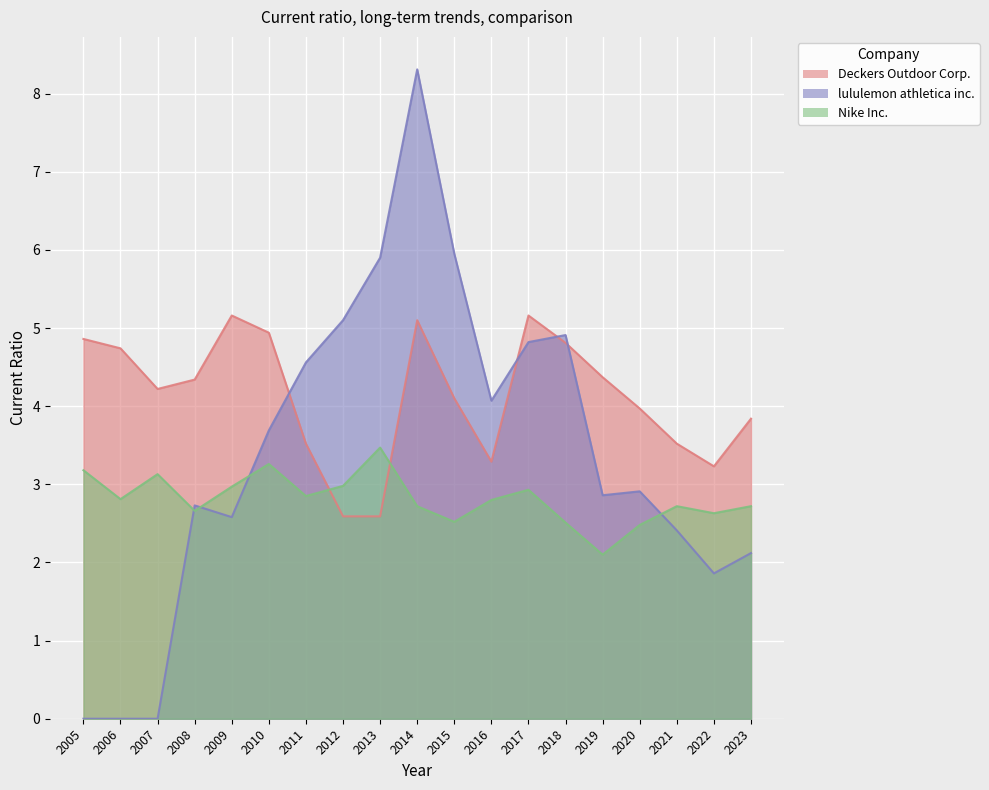

Which series changed the most between 2014 and 2011?

lululemon athletica inc.